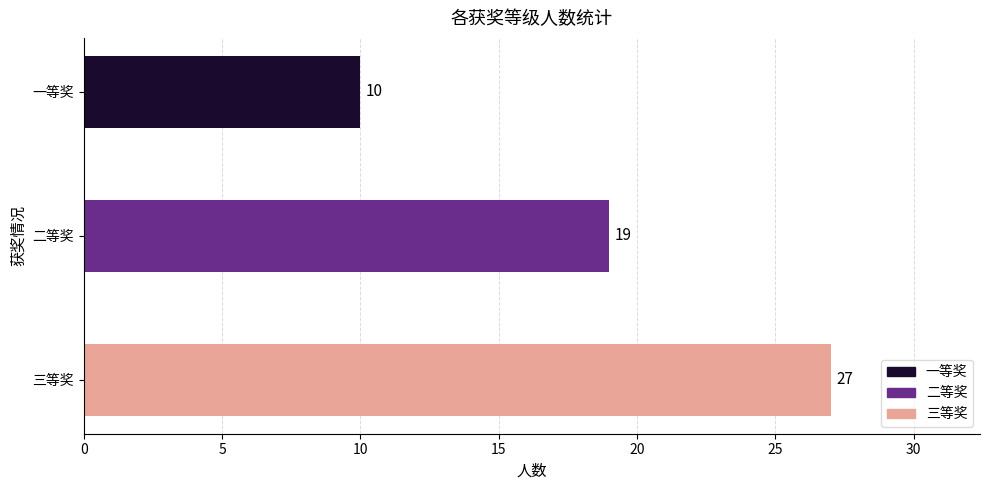

List the labels in order of value, largest first.

三等奖, 二等奖, 一等奖